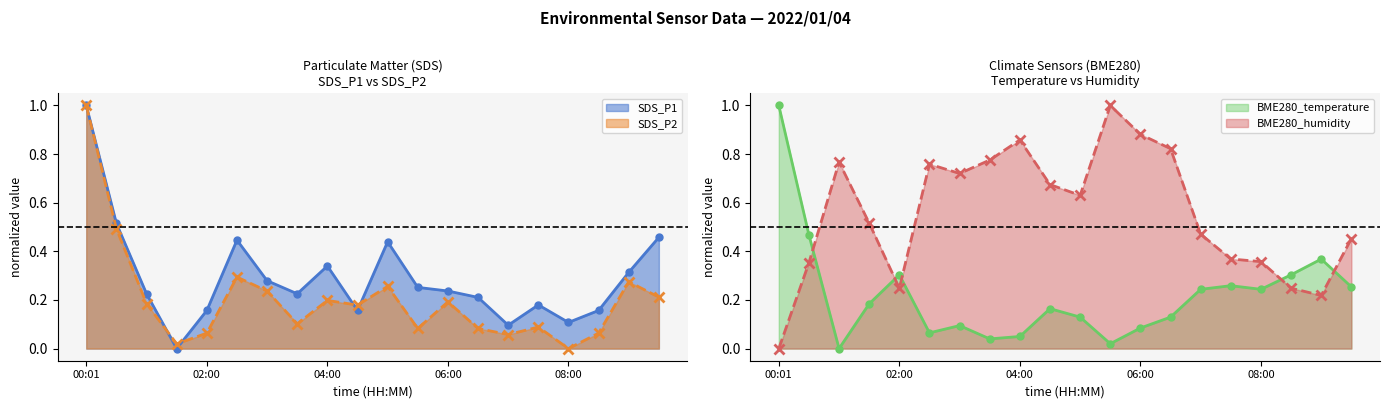

What is the difference between the second highest and second lowest values in the SDS_P2 series?

0.5